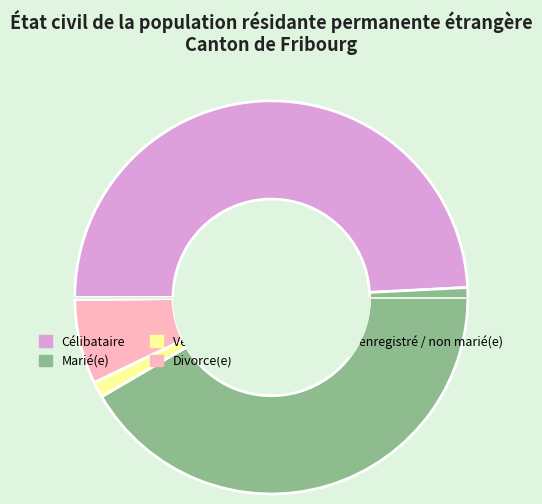

What is the ratio of the value at Célibataire to the value at Marié(e)?

1.2